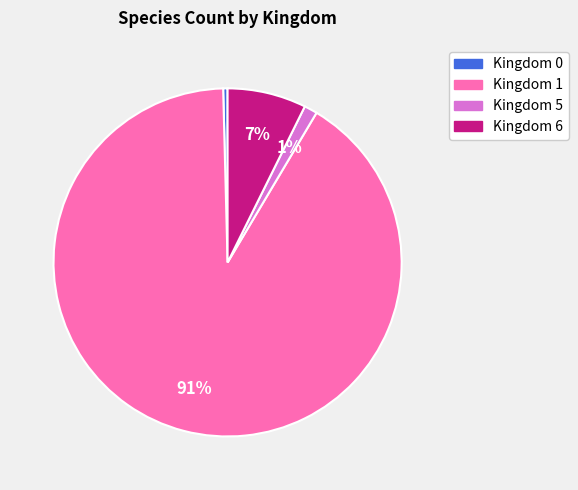

Is there a majority slice in this chart?

Yes